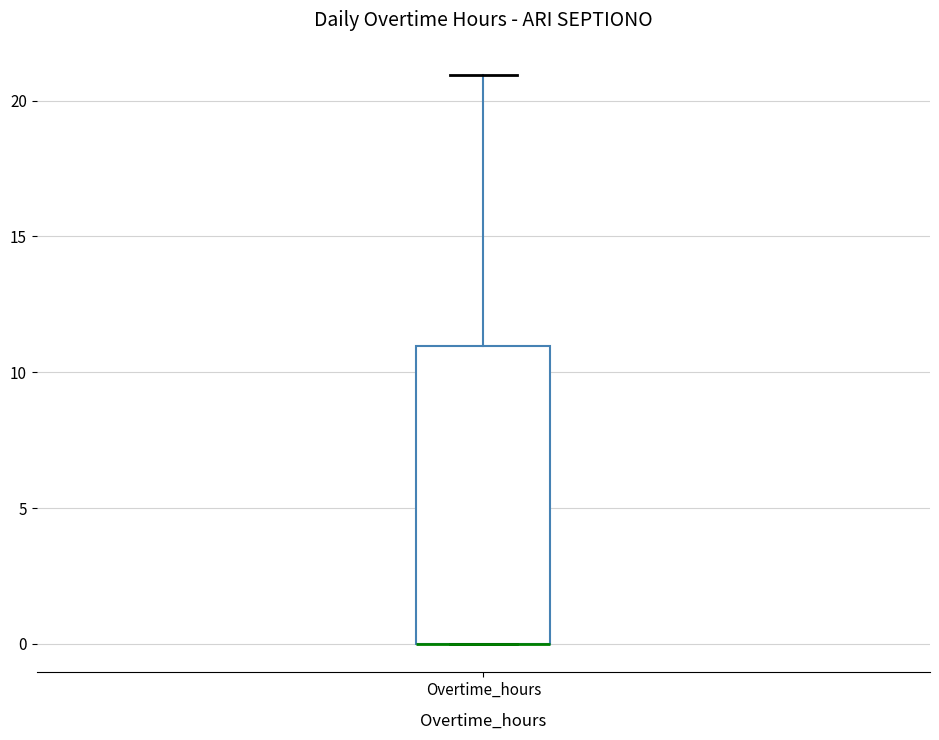

Read this box plot against the y-axis: the position of the median line, the range covered by the box, and the ends of both whiskers. The values are not printed on the chart, so give them approximately, as read against the axis.

median 0 (drawn on the box's lower edge), box 0 to 11, whiskers 0 to 21